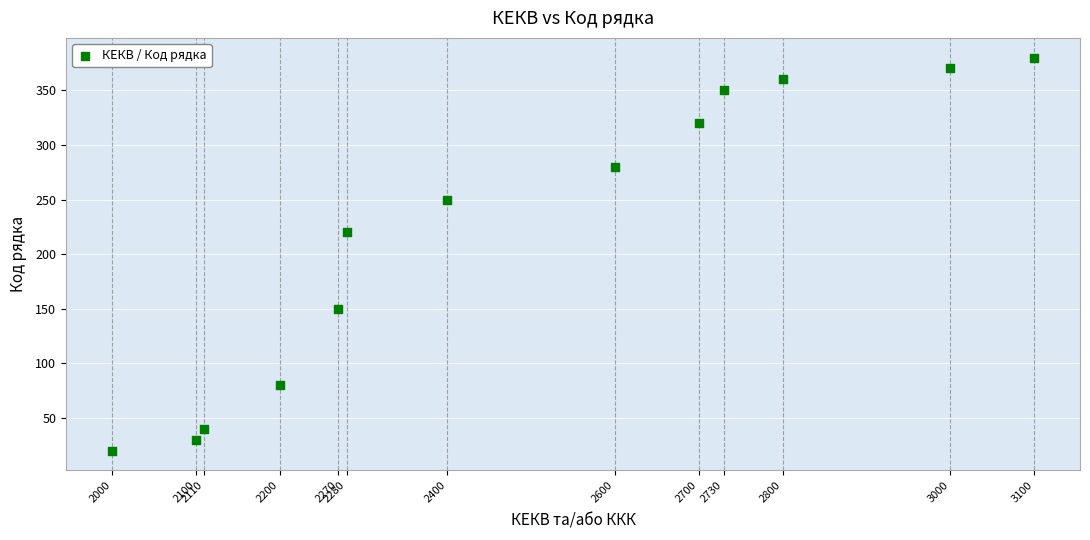

What Y value in the scatter plot is closest to 200?

220